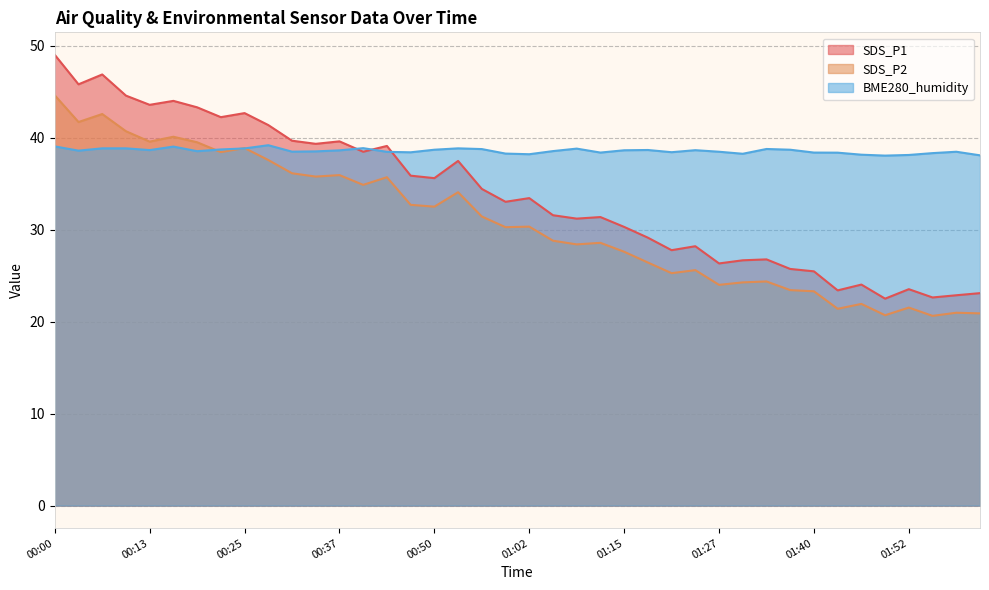

What is the difference between the second highest and second lowest values in the SDS_P2 series?

21.9